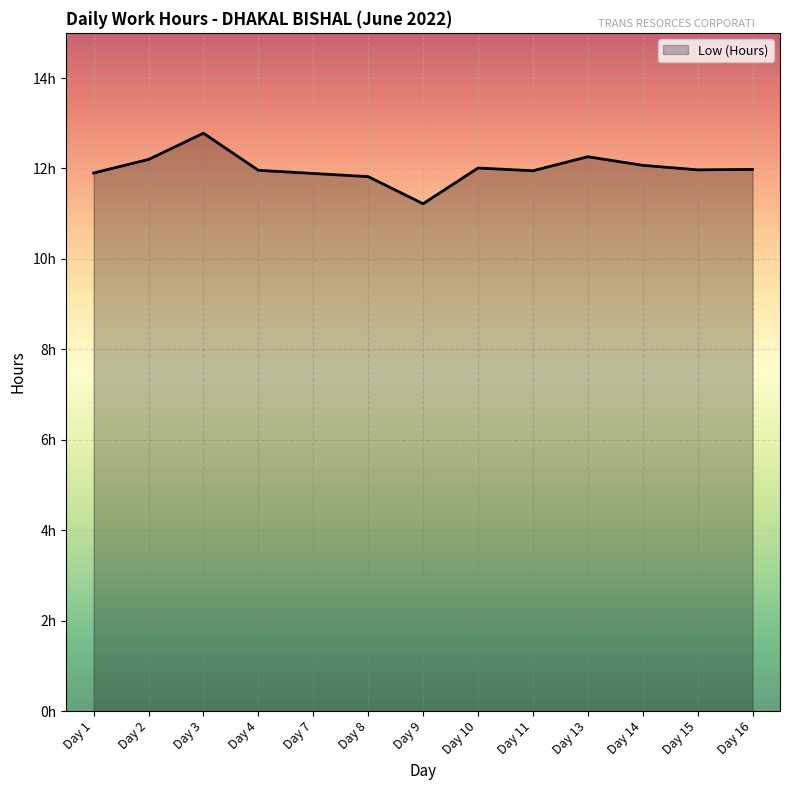

Rank the categories by value from lowest to highest.

Day 9, Day 8, Day 7, Day 1, Day 11, Day 4, Day 15, Day 16, Day 10, Day 14, Day 2, Day 13, Day 3